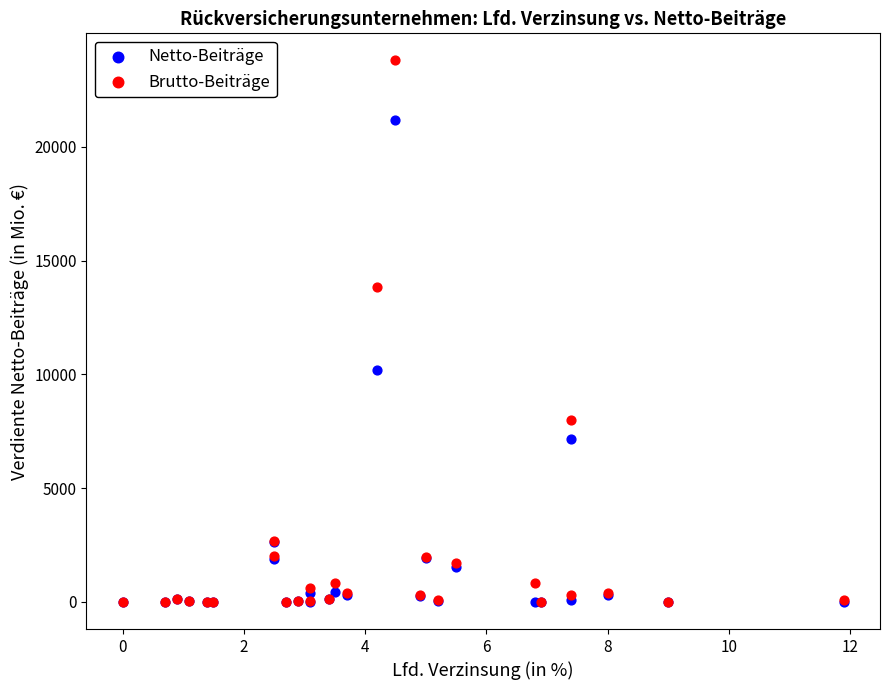

In the Netto-Beiträge series, what Y value is closest to 10586?

10179